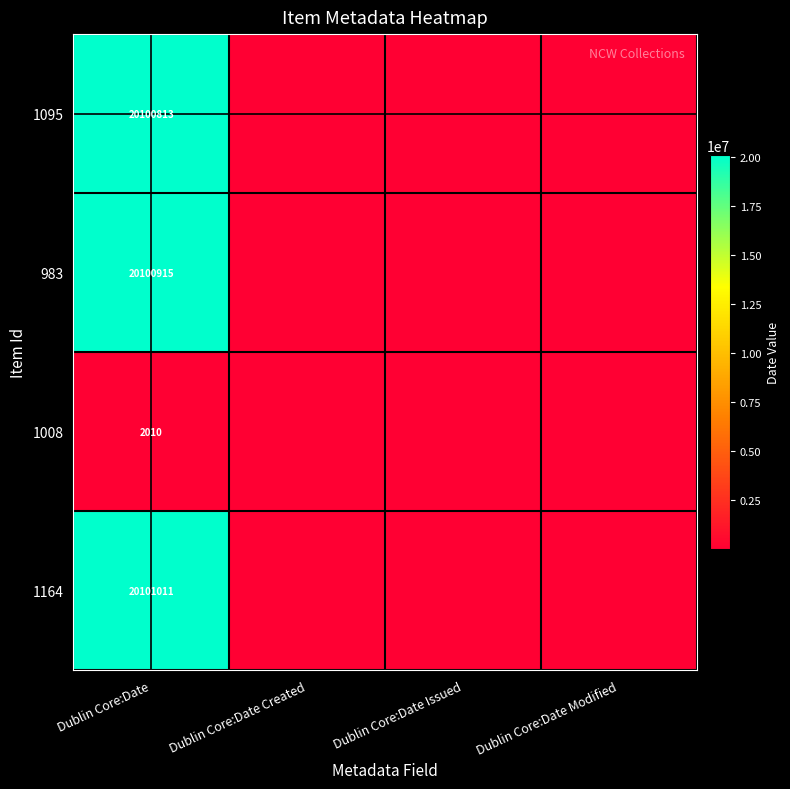

What is the spread (max minus min) of values at Dublin Core:Date?

20099001